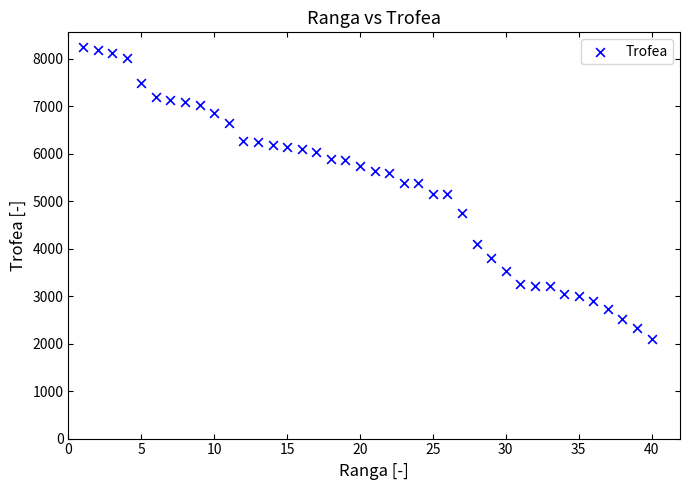

What is the range of X values (max minus min)?

39